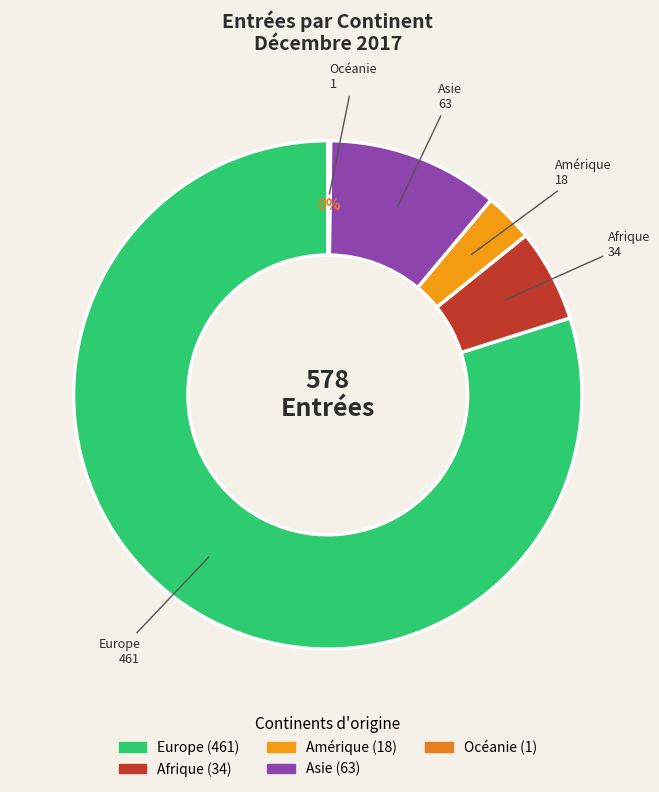

What is the largest slice in the pie chart?

Europe